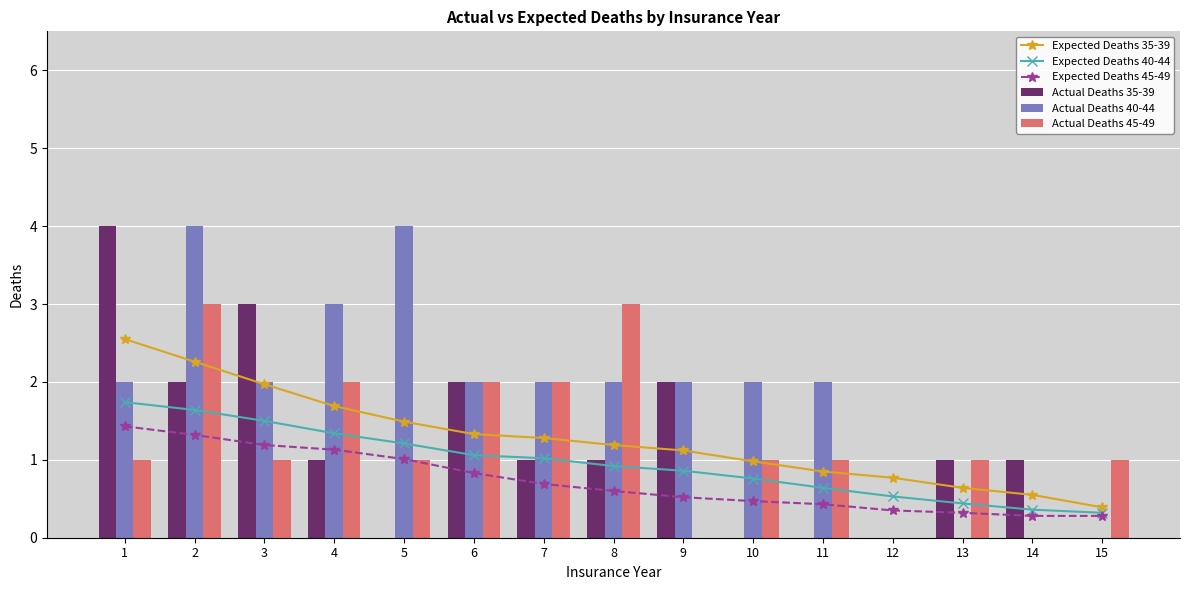

At which category does the chart reach its peak across all series?

1